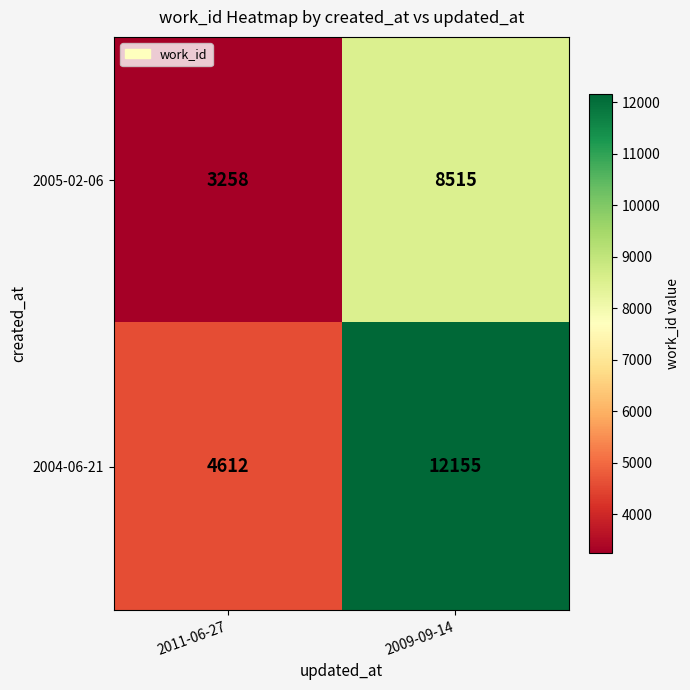

Rank the series at 2011-06-27 from lowest to highest value.

2005-02-06, 2004-06-21